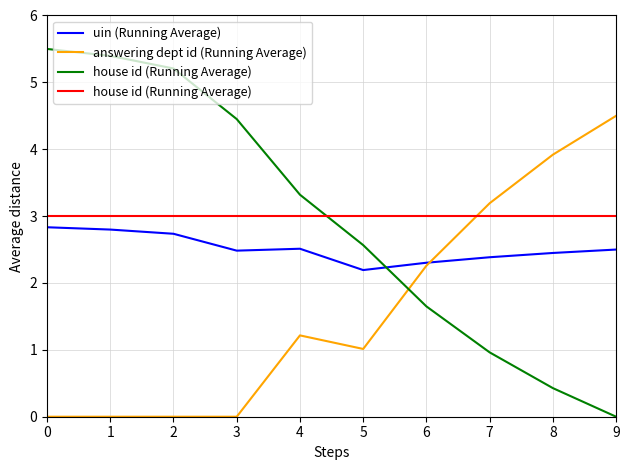

What is the total value across all series at 9?

10.0